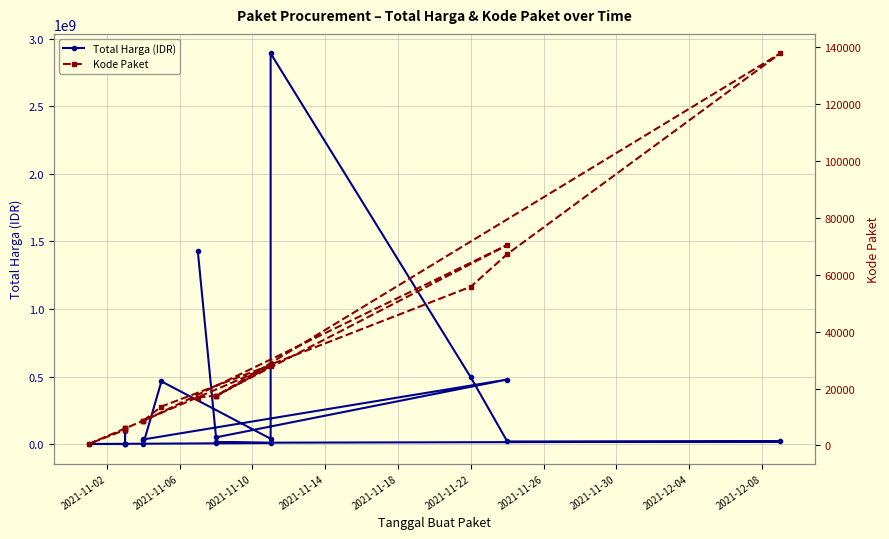

What is the value of the Total Harga (IDR) point at the 17th from the left?

78000